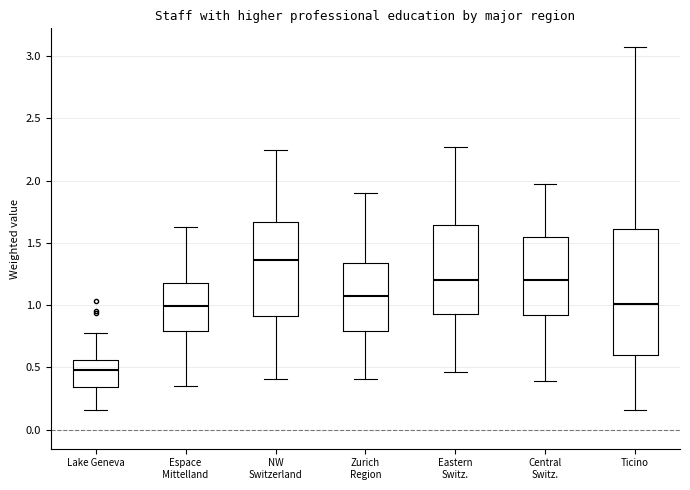

Where does the median line of the box for Central Switz. sit on the y-axis? The values are not printed on the chart, so give them approximately, as read against the axis.

1.20